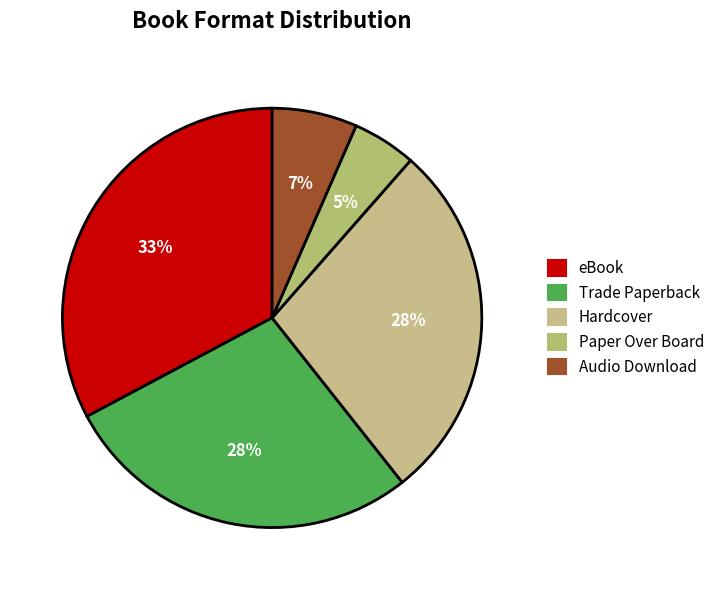

To the nearest percent, what is the difference between the Audio Download and eBook slice percentages?

26%